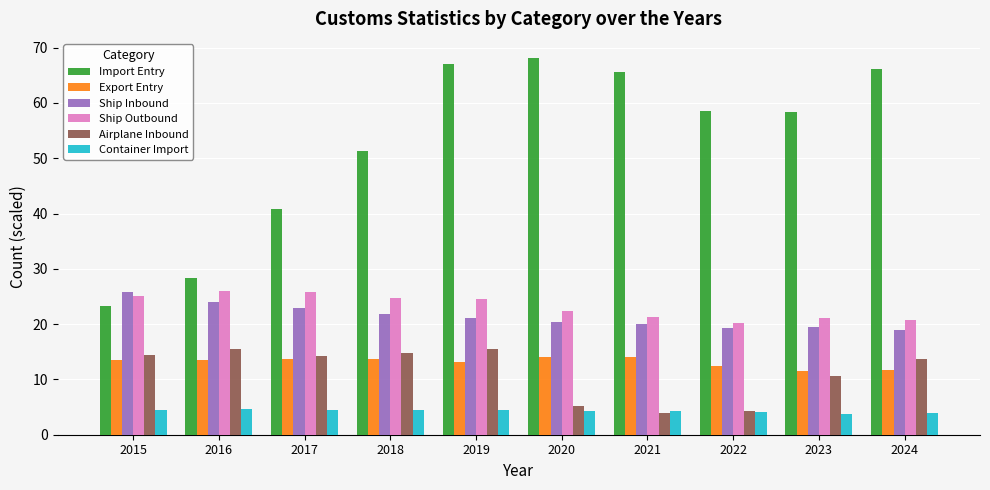

How many bars are there in each group?

6